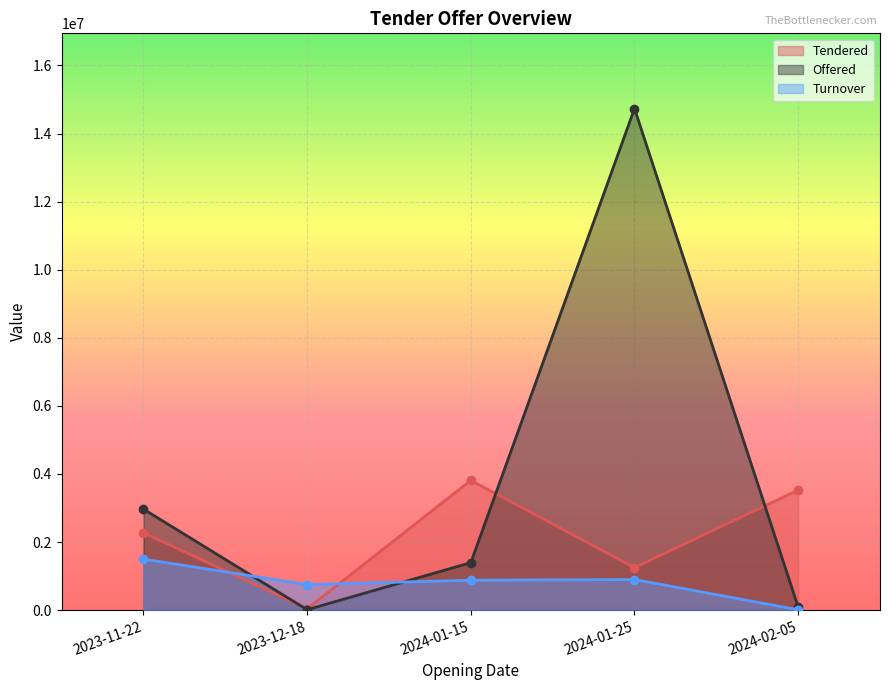

Between 2023-11-22 and 2024-01-15, which is larger?

2024-01-15